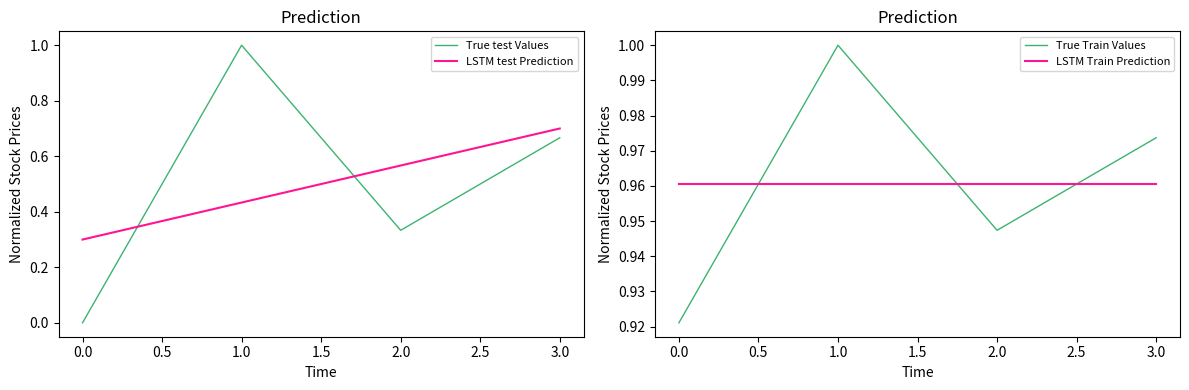

The True Train Values series shows 0.6 at 2.0. True or false?

False